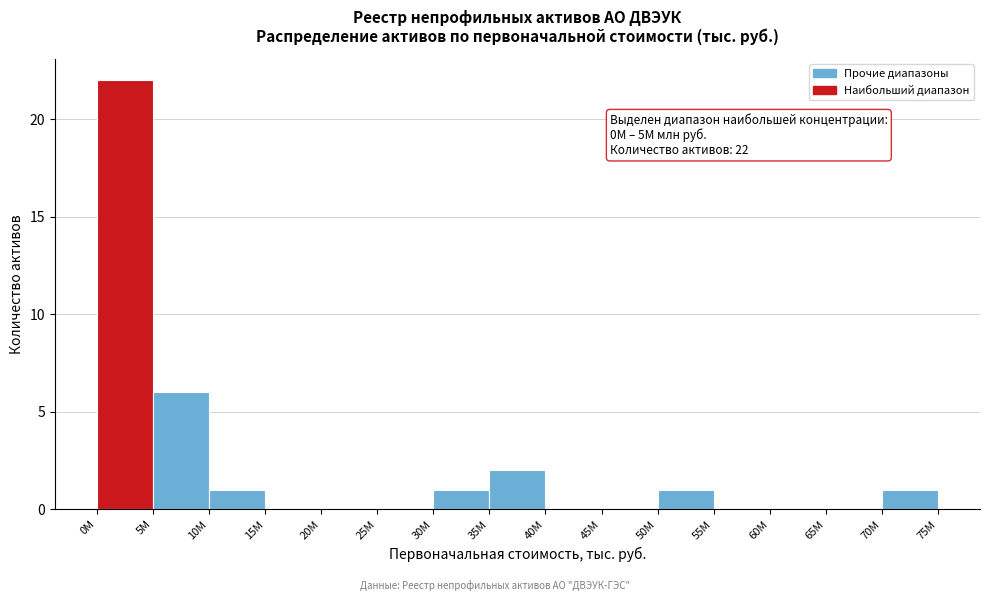

Reading left to right, extract all data points from this chart.

0M=22	5M=6	10M=1	15M=0	20M=0	25M=0	30M=1	35M=2	40M=0	45M=0	50M=1	55M=0	60M=0	65M=0	70M=1